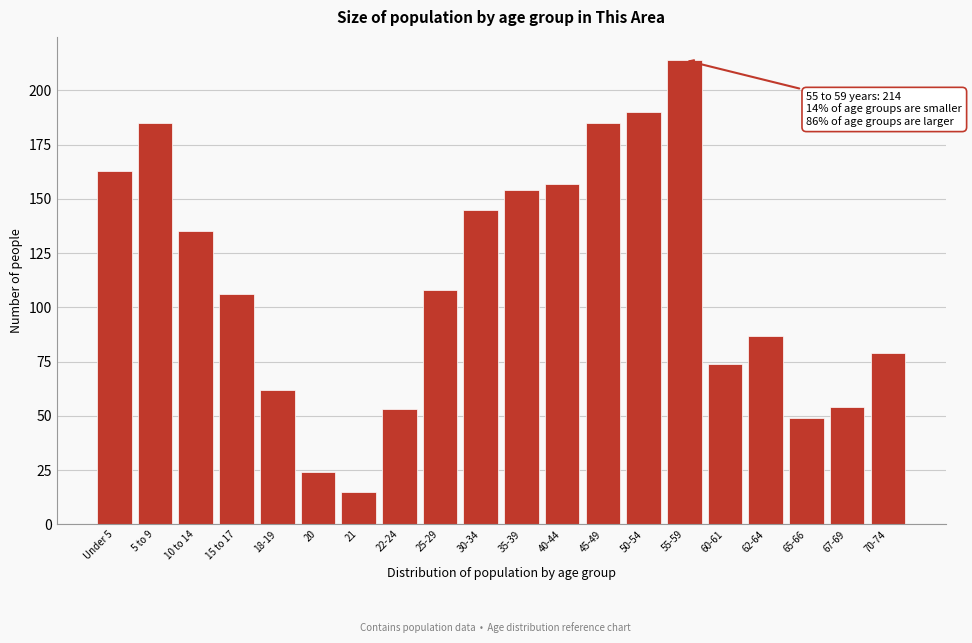

Reading right to left, extract all data points from this chart.

79	54	49	87	74	214	190	185	157	154	145	108	53	15	24	62	106	135	185	163